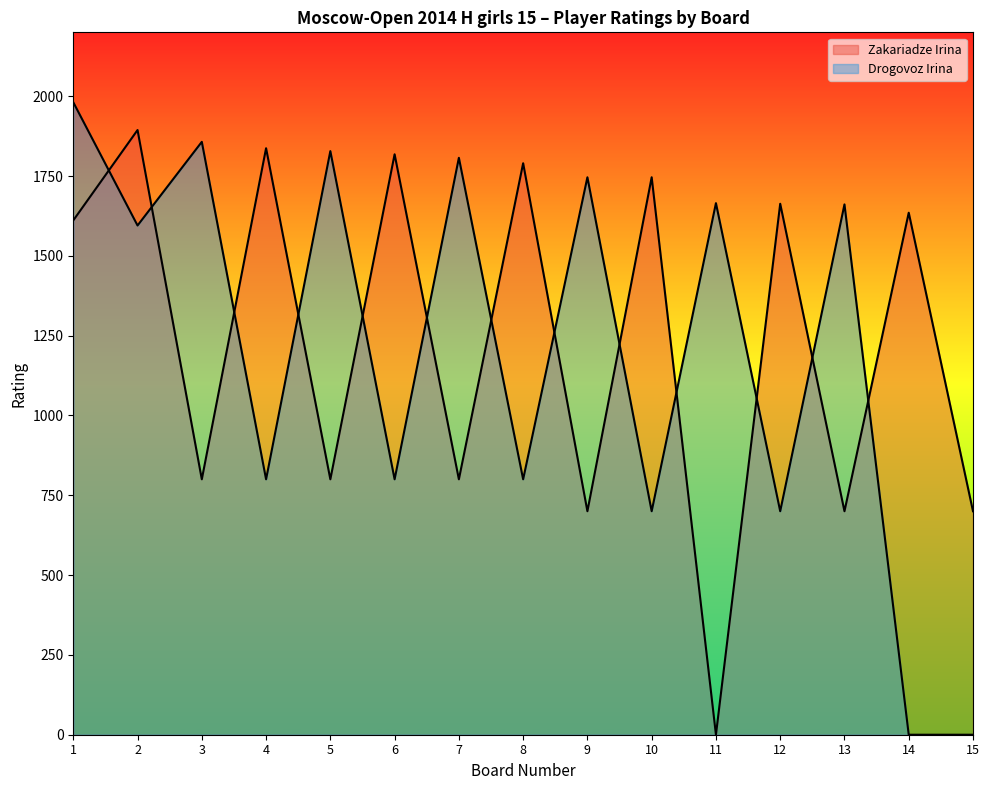

The Zakariadze Irina series shows -760 at 11. True or false?

False